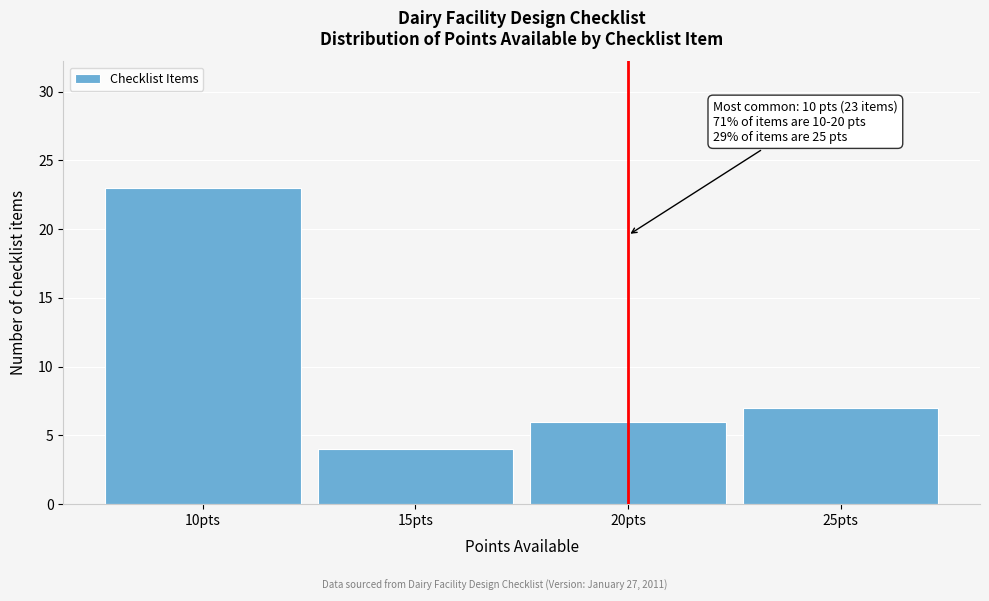

Over which range of the x-axis is the bar tallest?

7.5 to 12.5